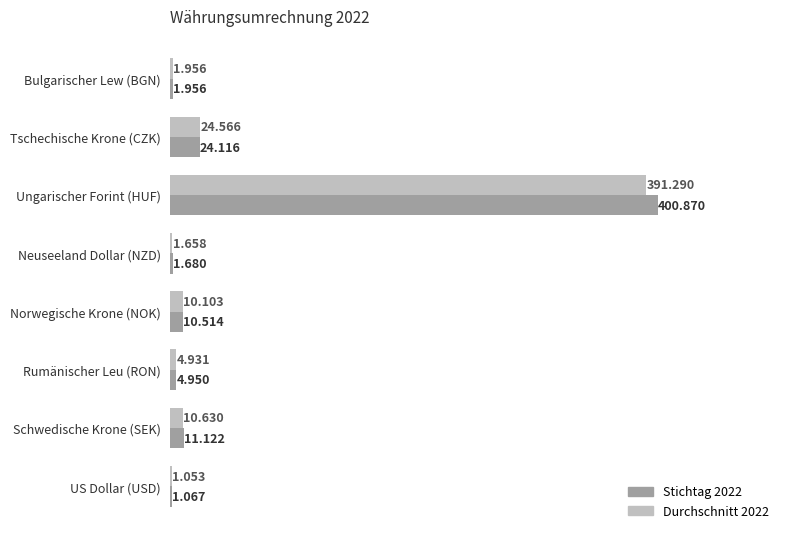

What is the highest value of the Stichtag 2022 series?

400.9